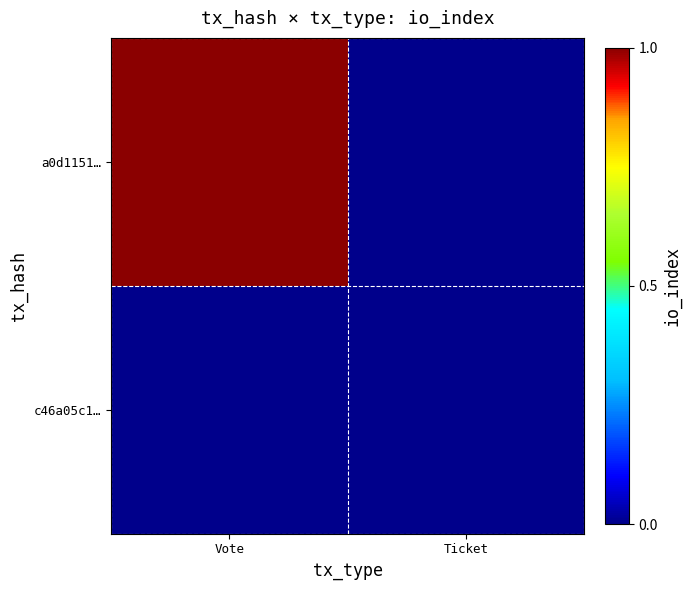

List the series in order of their overall mean, lowest first.

c46a05c1…, a0d1151…